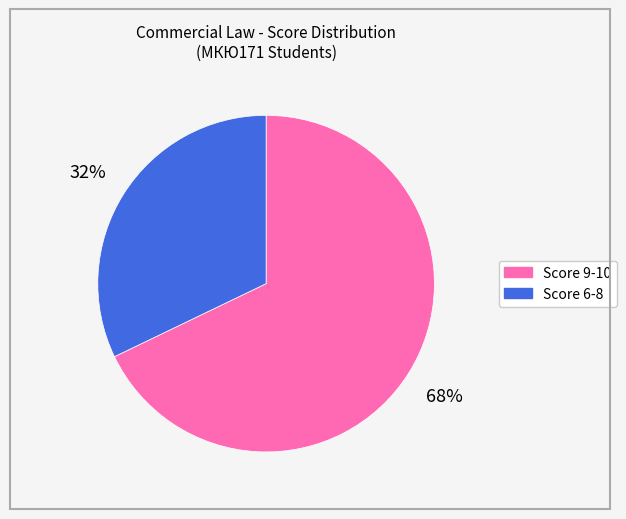

Is there any slice that represents more than half of the pie?

Yes